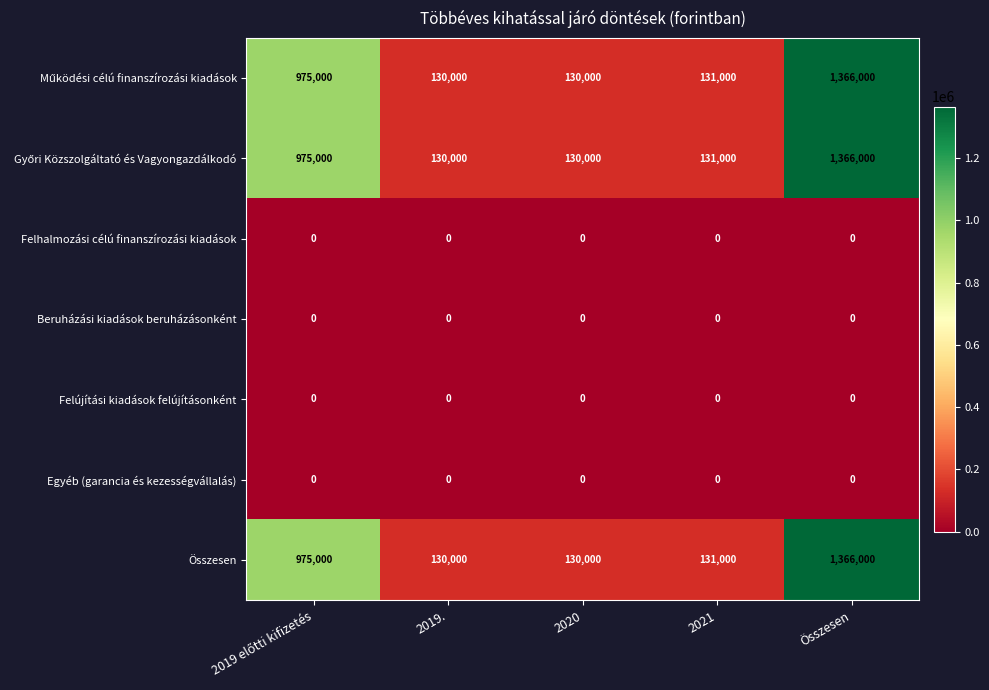

The Egyéb (garancia és kezességvállalás) series shows 0 at Összesen. True or false?

True